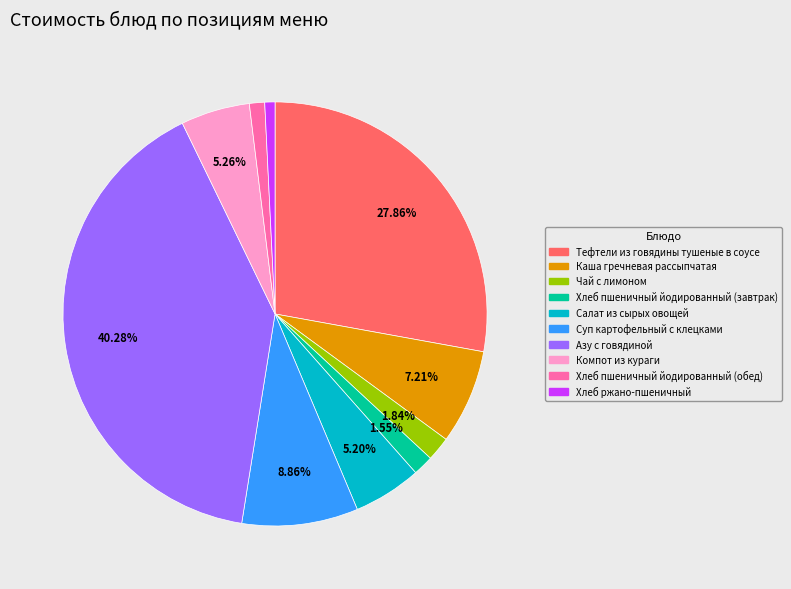

Approximately how many times larger is the value at Тефтели из говядины тушеные в соусе compared to Салат из сырых овощей?

5.4